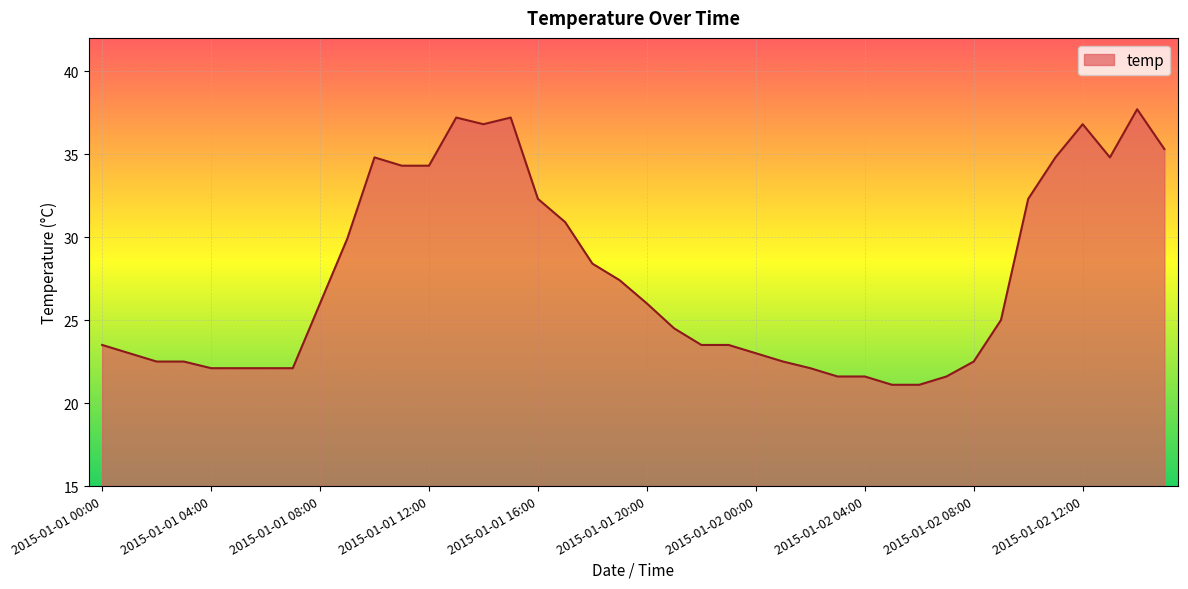

What is the minimum value shown in the chart?

21.1